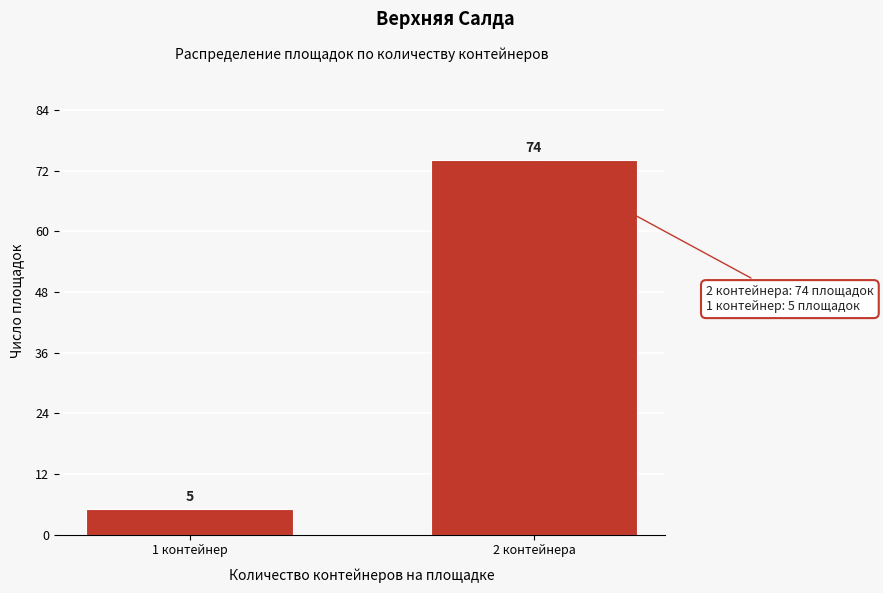

Reading left to right, what are all the values shown in this chart?

5	74